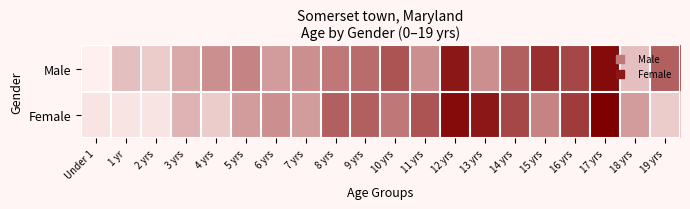

What is the total value across all series at 10 yrs?

1.1